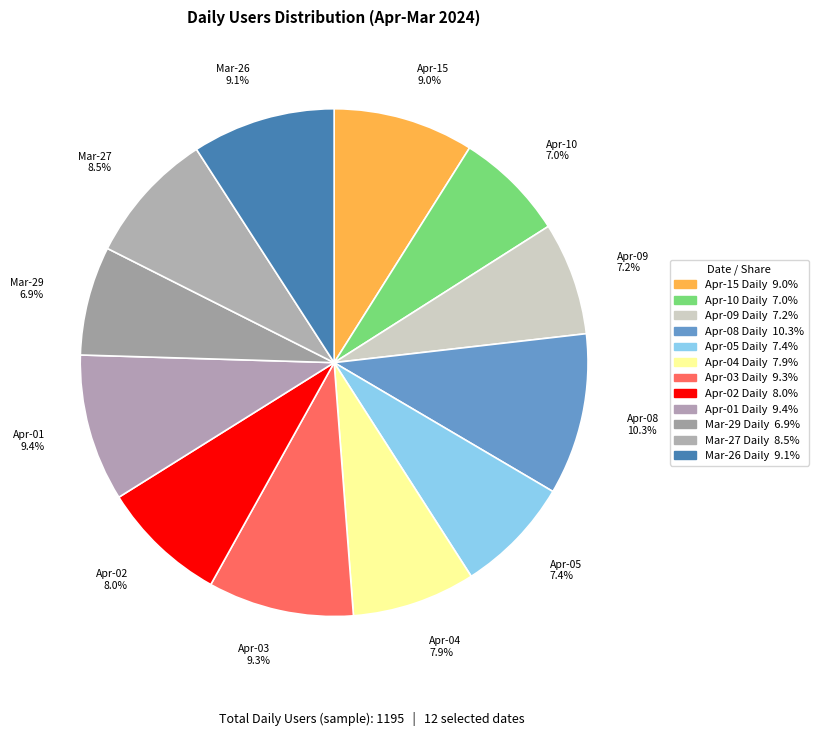

Count the number of slices in the pie.

12